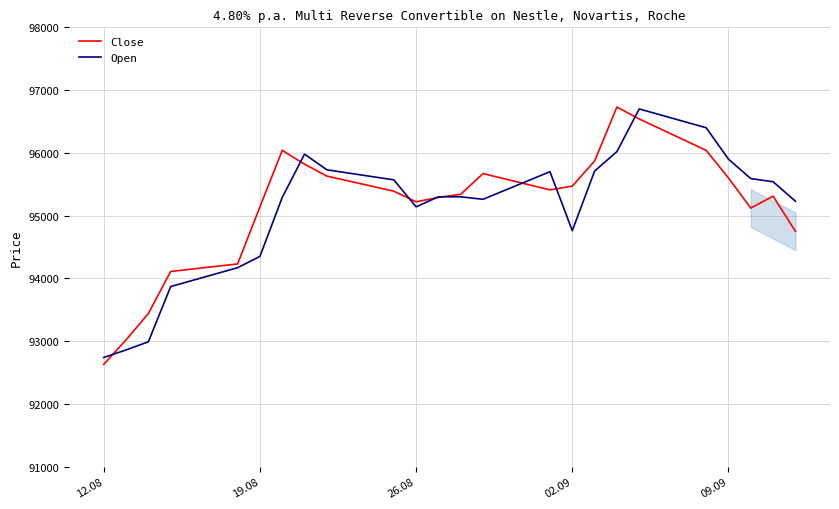

What is the smallest value displayed?

92630